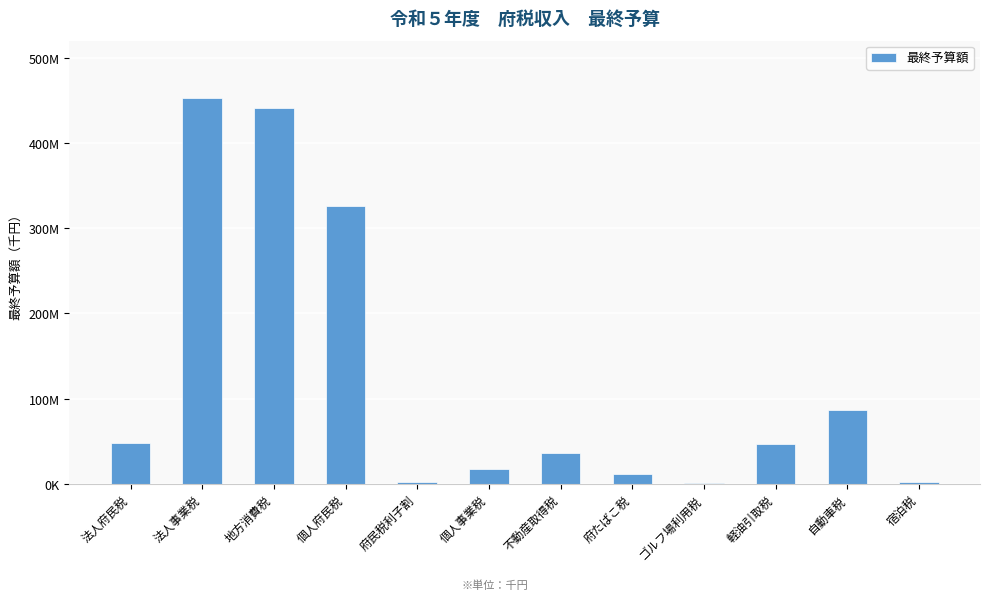

How many categories are shown in the chart?

12